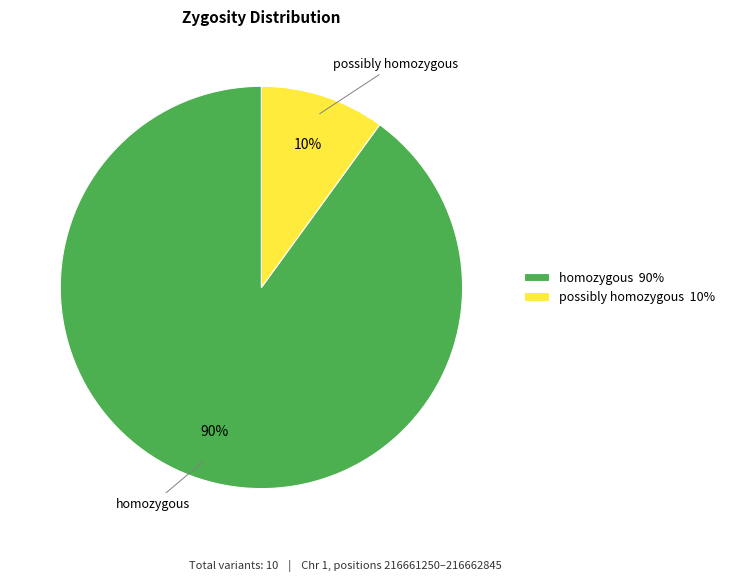

How many slices are in this pie chart?

2